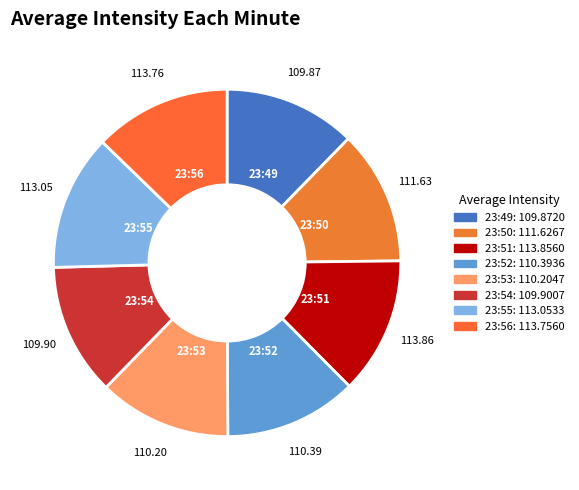

Combined, do 23:52 and 23:50 account for over 50%?

No